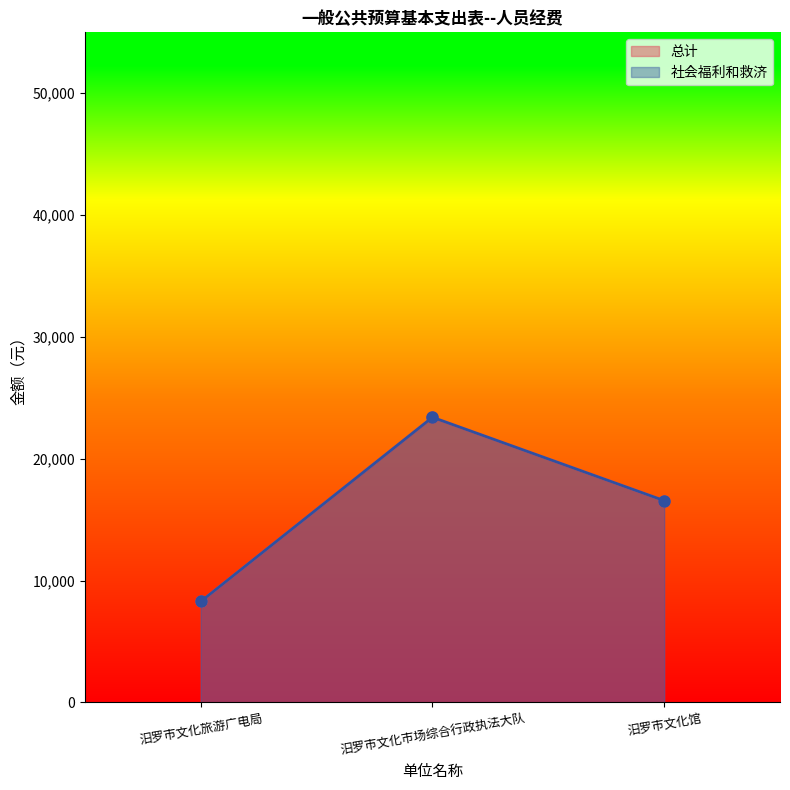

What is the difference between the maximum and second lowest values in the 社会福利和救济 series?

6840